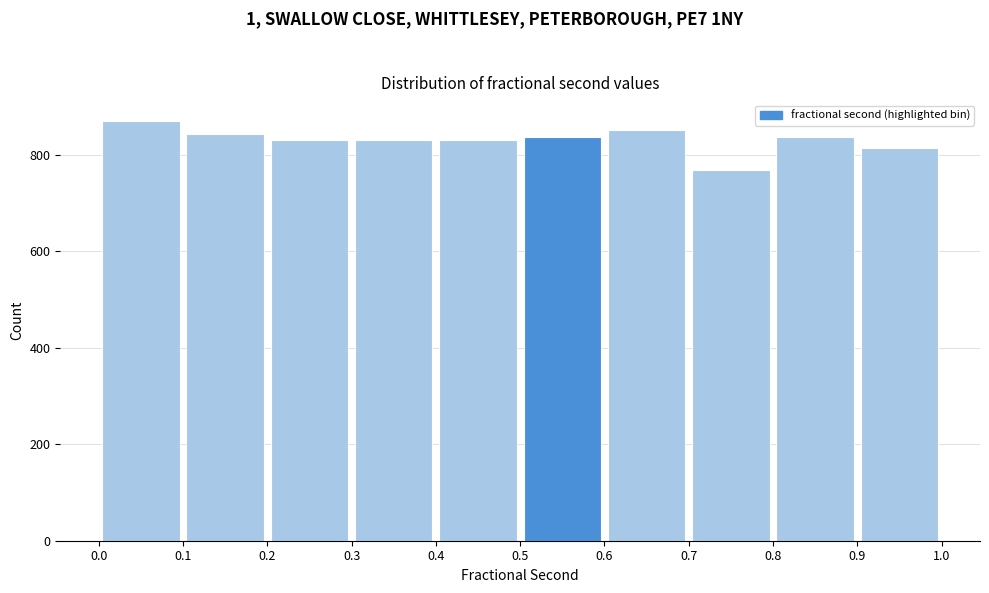

How tall is the bar that spans 0.7 to 0.8 on the x-axis? The values are not printed on the chart, so give them approximately, as read against the axis.

760